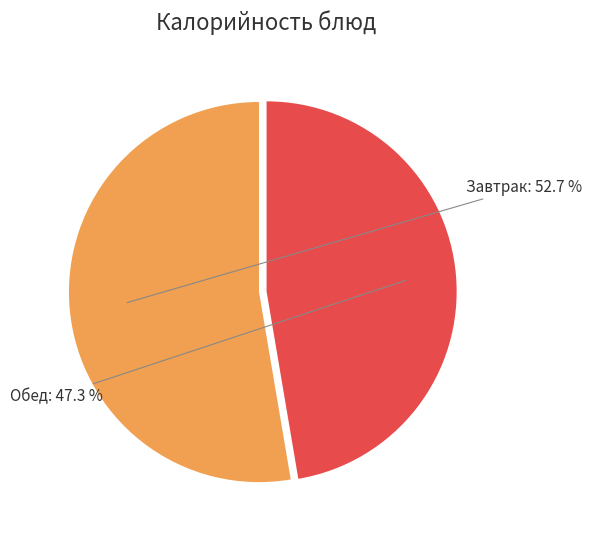

Does any single category account for the majority?

Yes